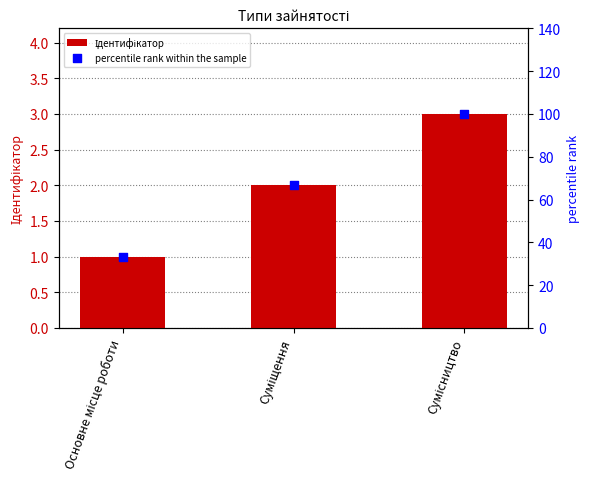

Which series has the largest Y range (max minus min)?

percentile rank within the sample